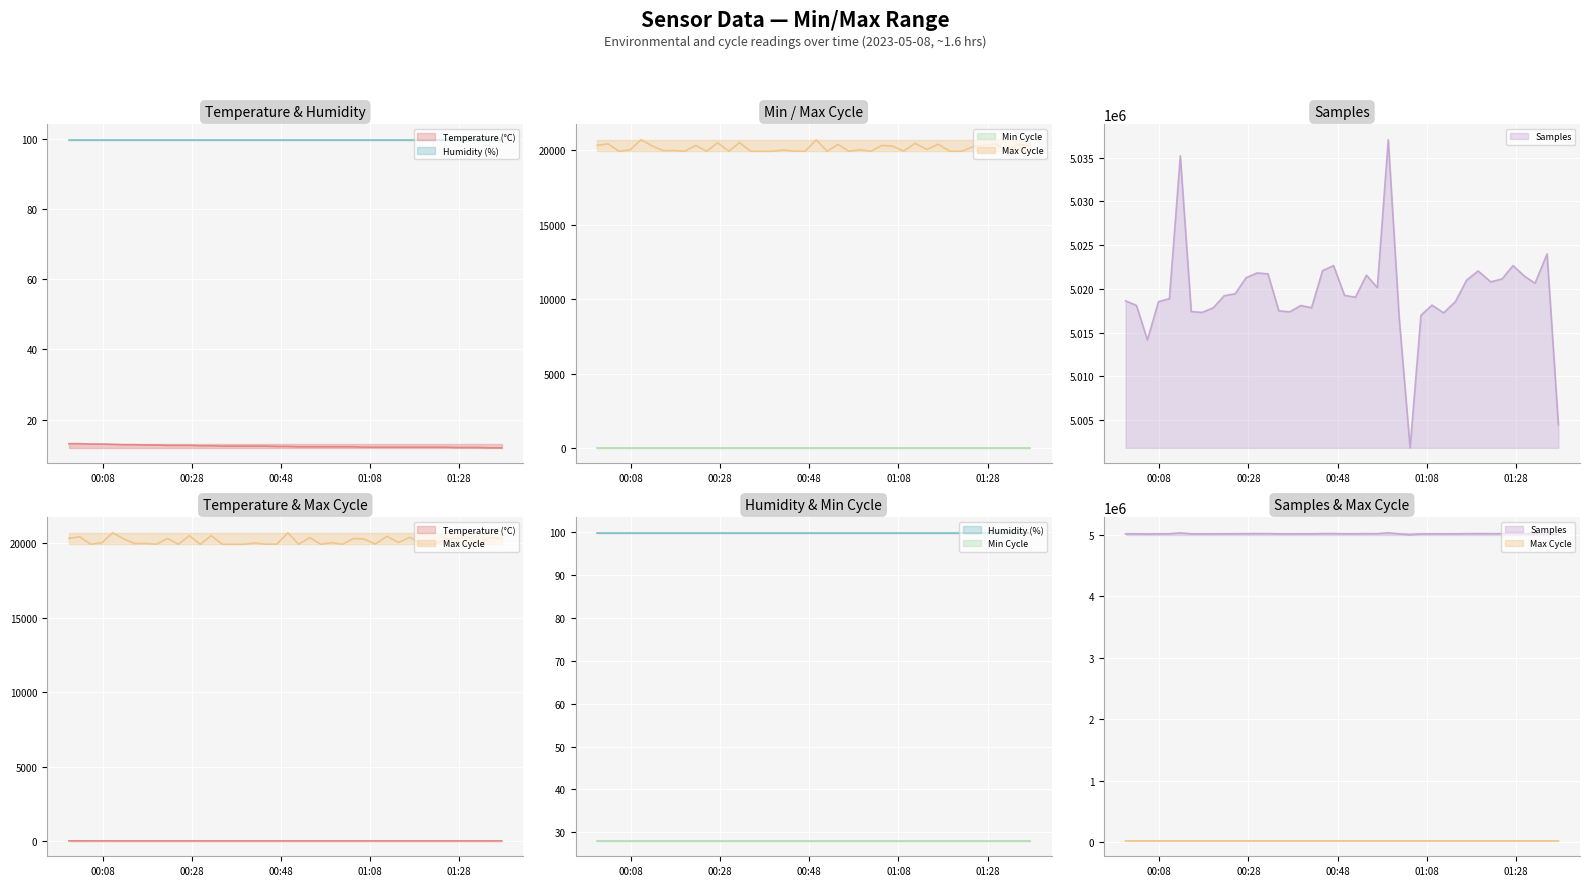

Rank the categories by Max_cycle value from lowest to highest.

2023/05/08 00:29:56, 2023/05/08 00:37:17, 2023/05/08 01:32:17, 2023/05/08 00:25:02, 2023/05/08 00:39:43, 2023/05/08 00:52:01, 2023/05/08 00:56:55, 2023/05/08 01:01:49, 2023/05/08 01:19:31, 2023/05/08 00:05:21, 2023/05/08 00:34:50, 2023/05/08 00:20:07, 2023/05/08 00:44:38, 2023/05/08 00:47:06, 2023/05/08 01:22:21, 2023/05/08 01:09:10, 2023/05/08 00:15:11, 2023/05/08 00:17:38, 2023/05/08 00:42:10, 2023/05/08 00:07:51, 2023/05/08 00:59:22, 2023/05/08 01:14:24, 2023/05/08 01:24:54, 2023/05/08 01:06:42, 2023/05/08 00:12:44, 2023/05/08 01:37:31, 2023/05/08 00:22:34, 2023/05/08 01:04:16, 2023/05/08 00:00:27, 2023/05/08 01:27:21, 2023/05/08 00:54:28, 2023/05/08 01:34:59, 2023/05/08 01:16:56, 2023/05/08 00:02:54, 2023/05/08 01:29:50, 2023/05/08 01:11:47, 2023/05/08 00:27:28, 2023/05/08 00:32:23, 2023/05/08 00:49:34, 2023/05/08 00:10:17